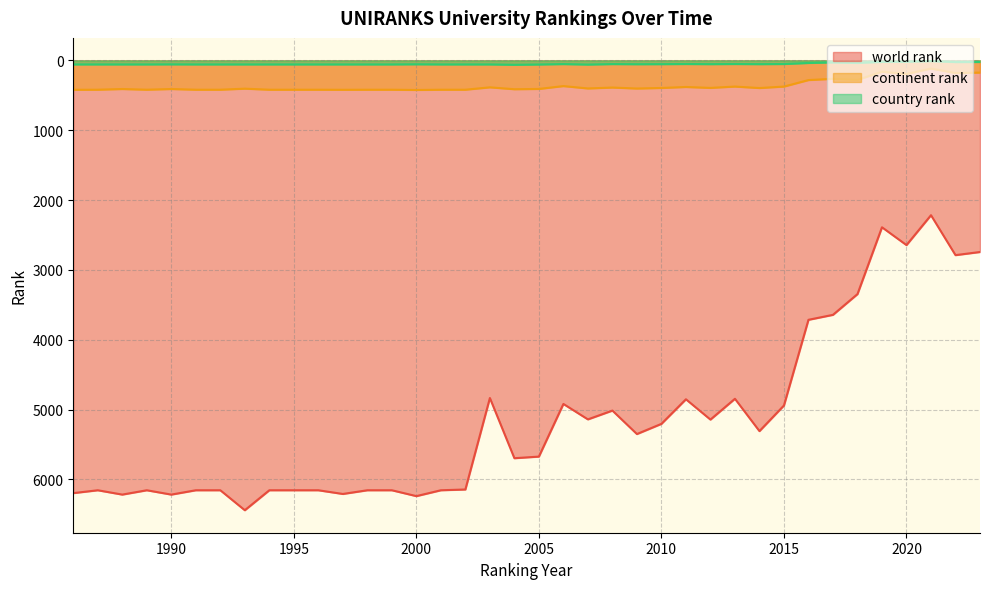

What is the difference between the maximum and second lowest values in the continent rank series?

262